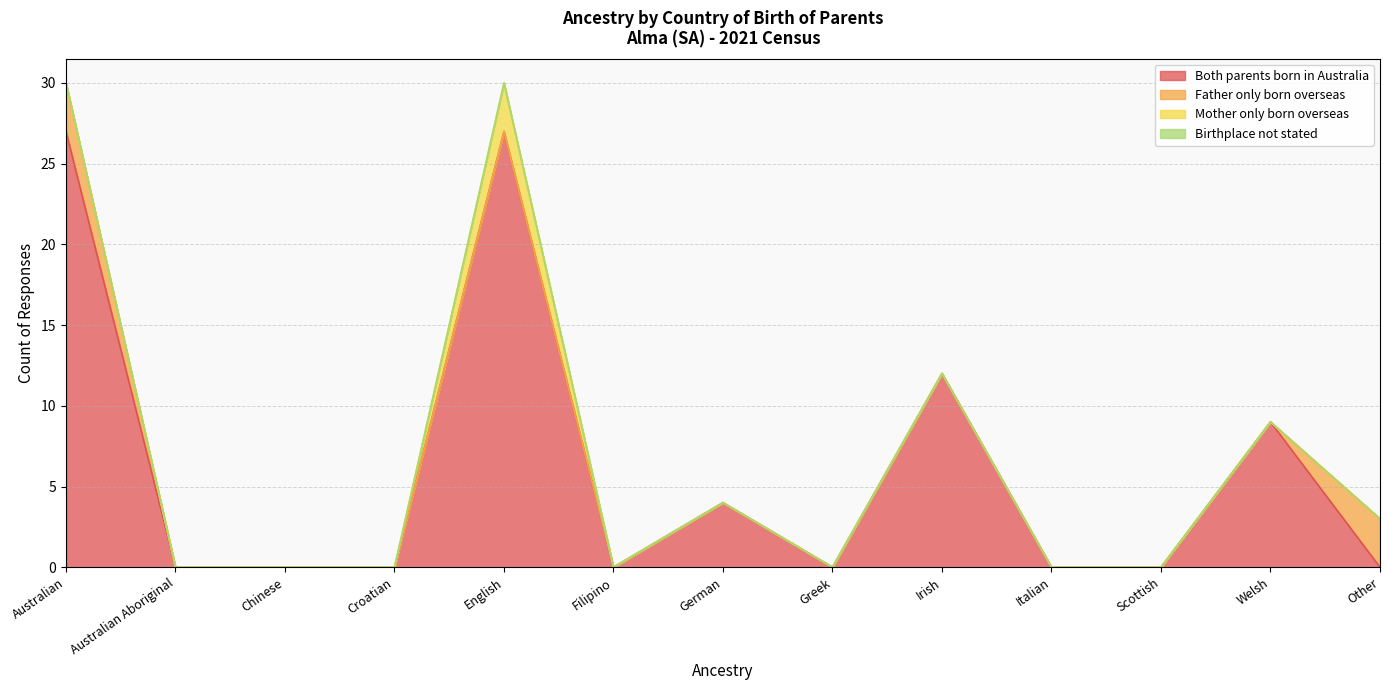

At which category is the sum across all series the highest?

Australian